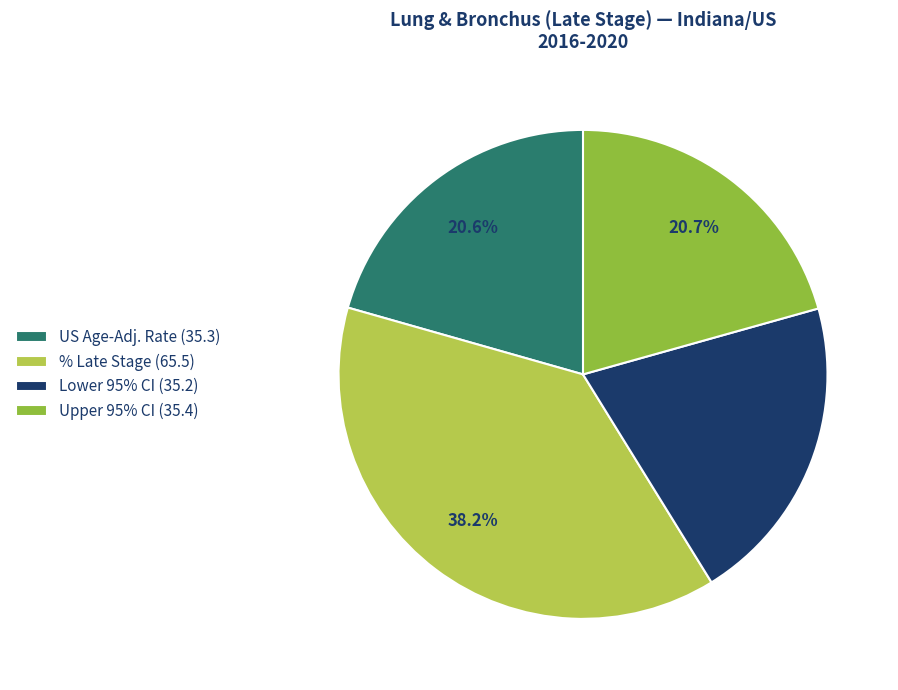

How many segments does this pie chart have?

4